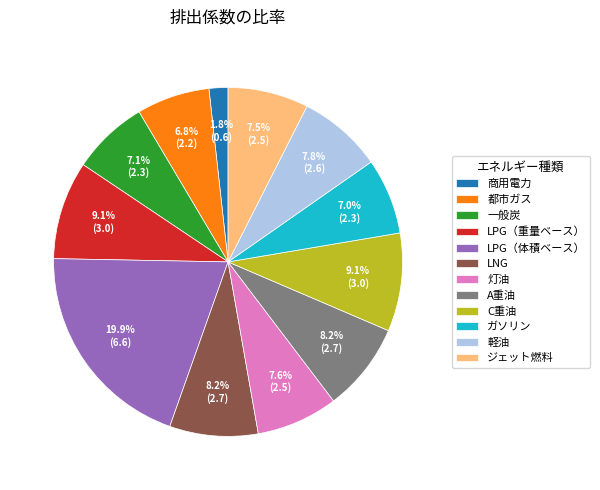

How many segments does this pie chart have?

12